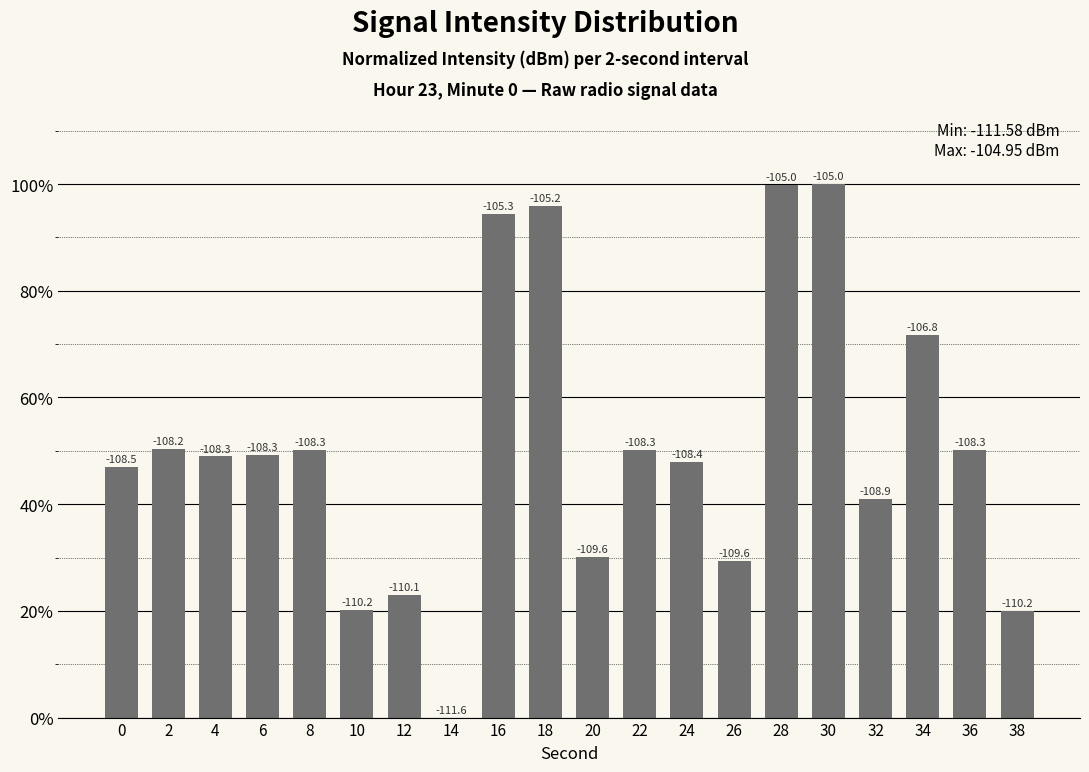

Approximately how many times larger is the value at 10 compared to 12?

0.9